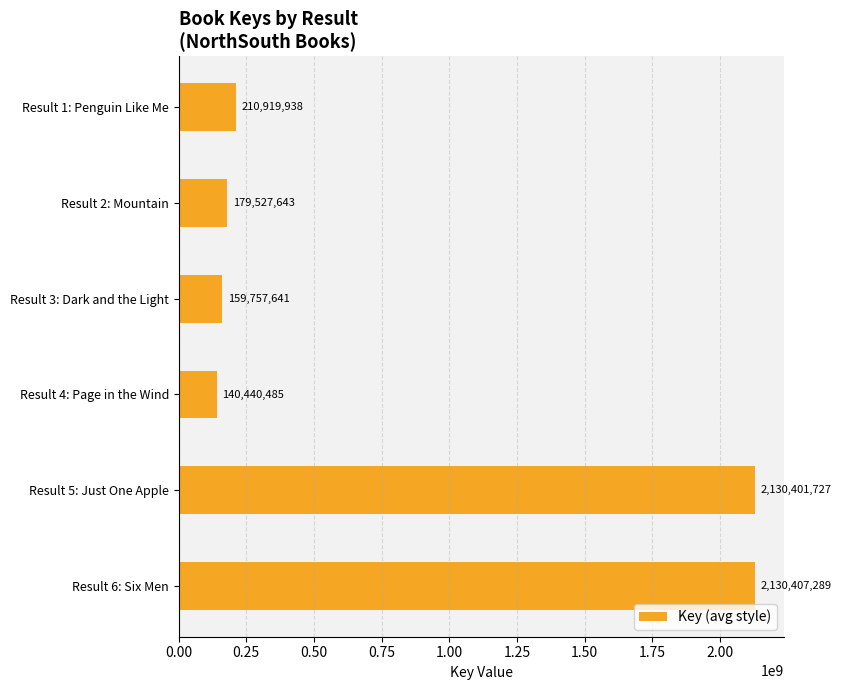

How many values are below 210919938?

3